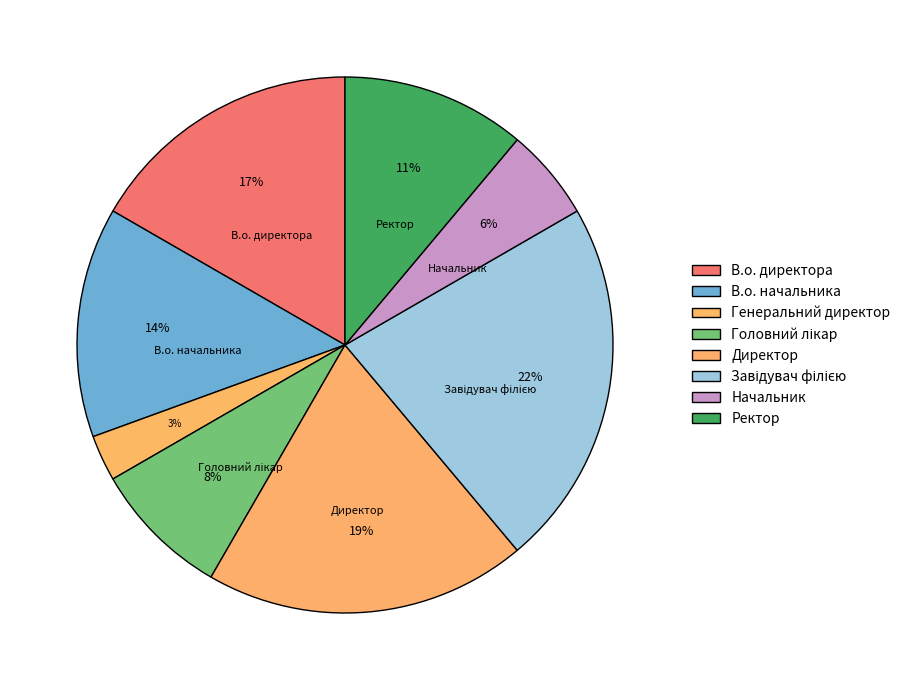

To the nearest percent, what is the average slice percentage?

12%